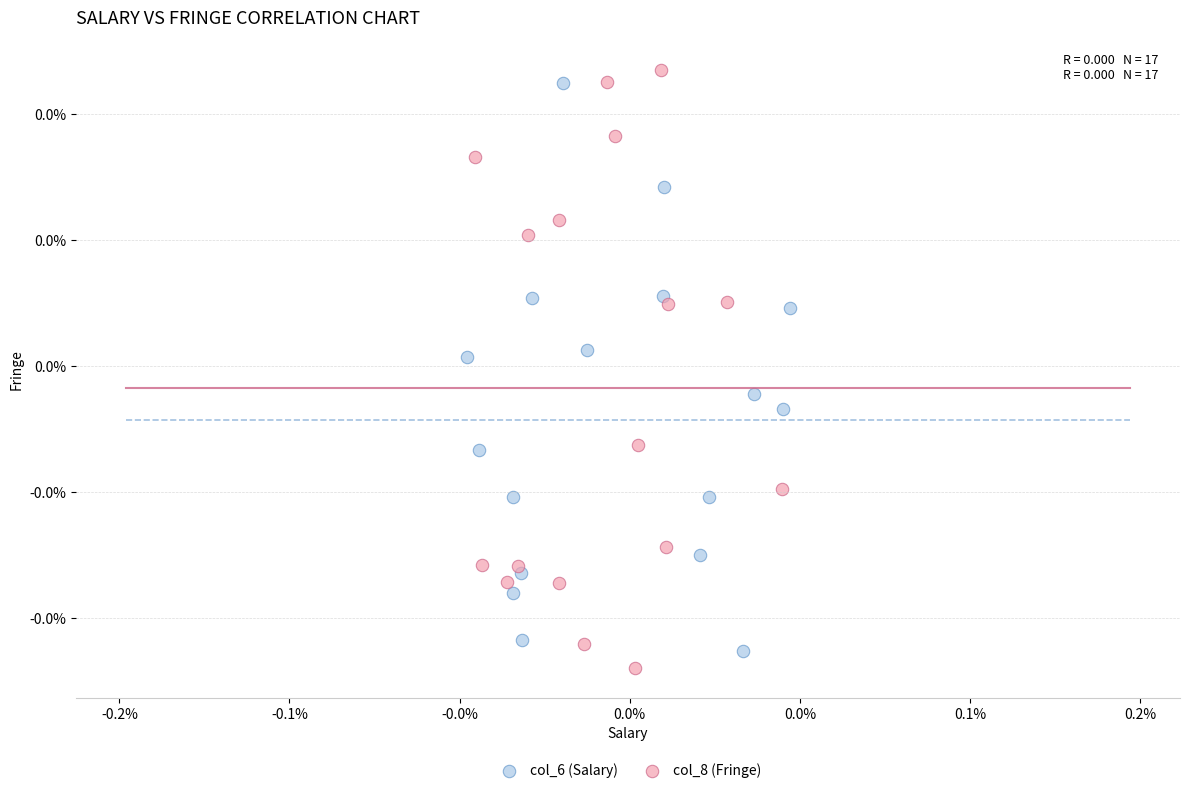

Which series reaches the minimum Y coordinate?

col_8 (Fringe)